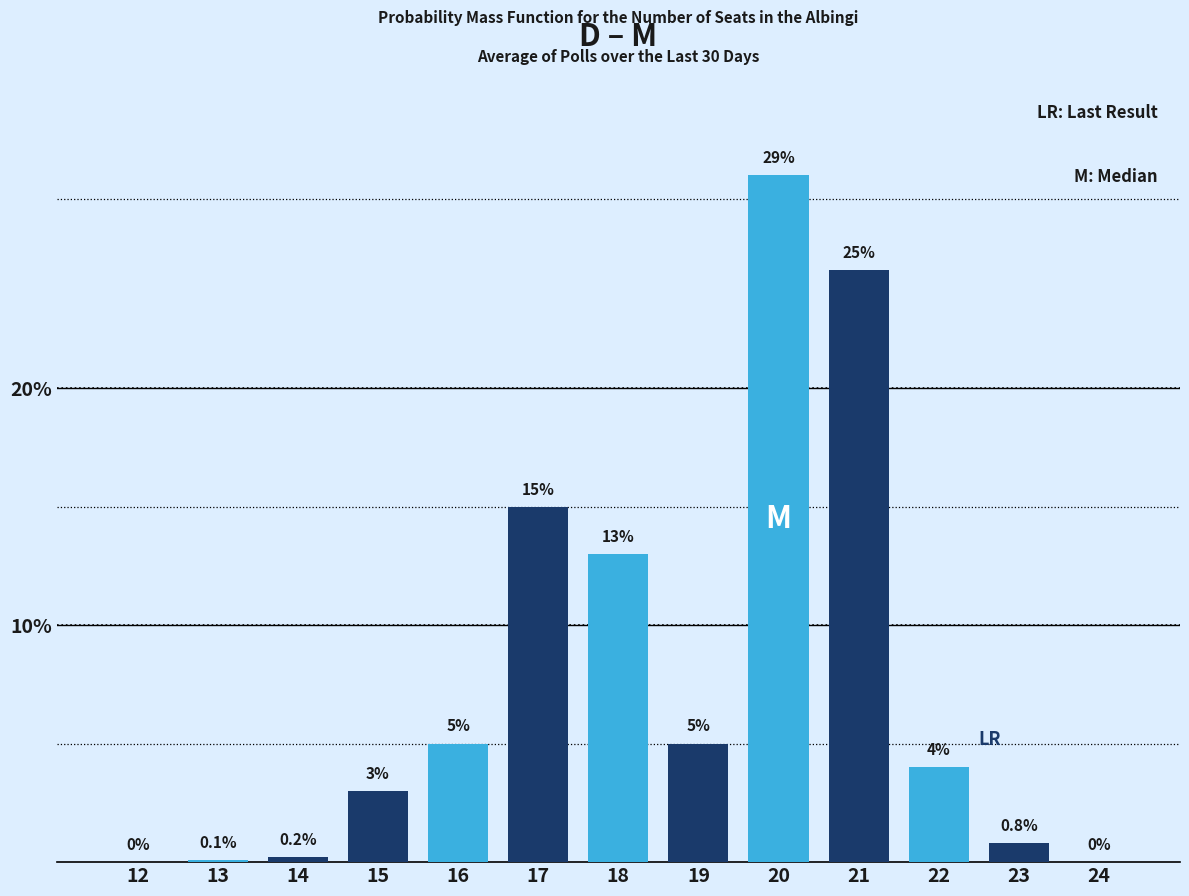

Reading left to right, transcribe all the data shown in this chart.

12=0.0	13=0.1	14=0.2	15=3.0	16=5.0	17=15.0	18=13.0	19=5.0	20=29.0	21=25.0	22=4.0	23=0.8	24=0.0